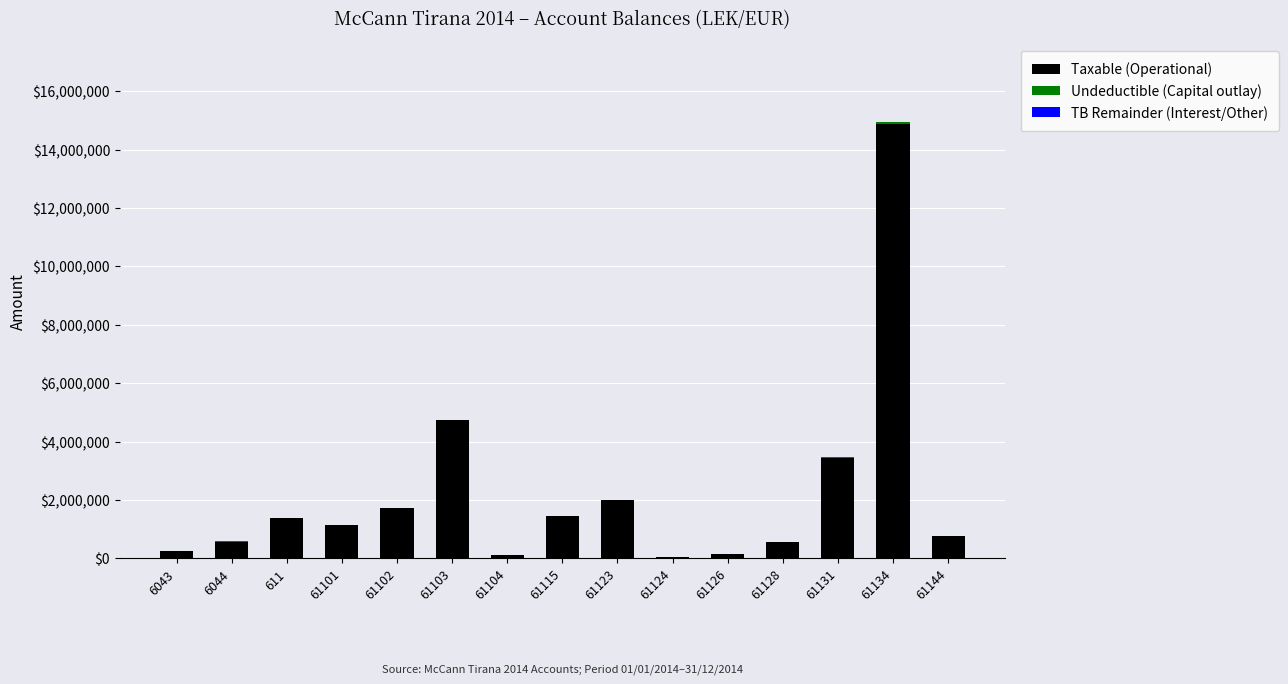

How many categories are shown in the chart?

15